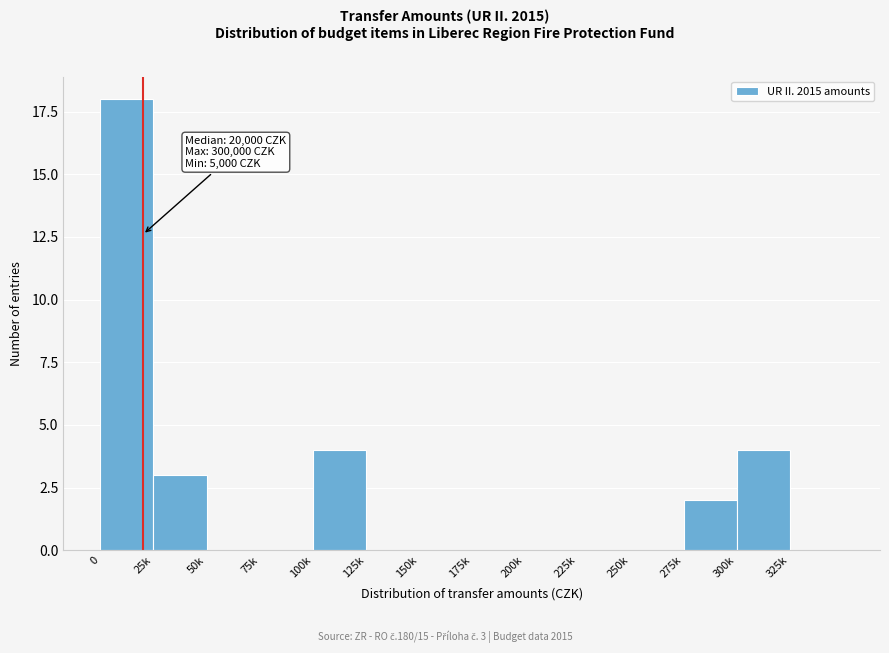

Reading left to right, transcribe all the data shown in this chart.

0=18	25k=3	50k=0	75k=0	100k=4	125k=0	150k=0	175k=0	200k=0	225k=0	250k=0	275k=2	300k=4	325k=0